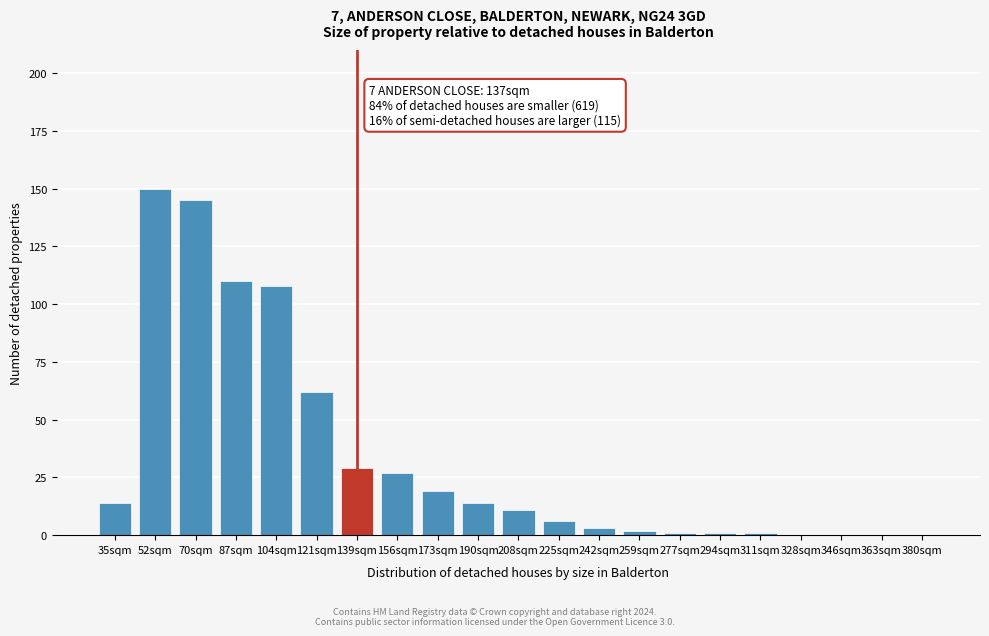

Reading left to right, extract all data points from this chart.

35sqm=14	52sqm=150	70sqm=145	87sqm=110	104sqm=108	121sqm=62	139sqm=29	156sqm=27	173sqm=19	190sqm=14	208sqm=11	225sqm=6	242sqm=3	259sqm=2	277sqm=1	294sqm=1	311sqm=1	328sqm=0	346sqm=0	363sqm=0	380sqm=0